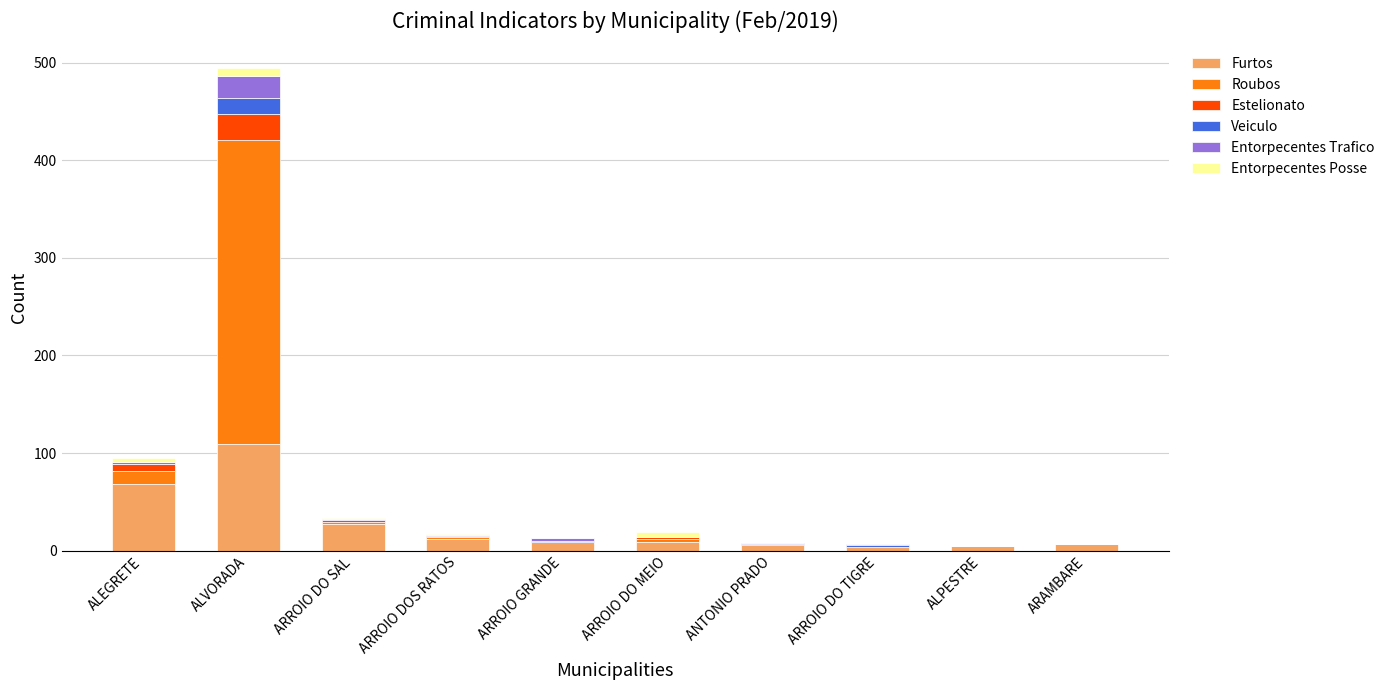

True or false: Furtos has a value of 9 at ARROIO DO MEIO.

True